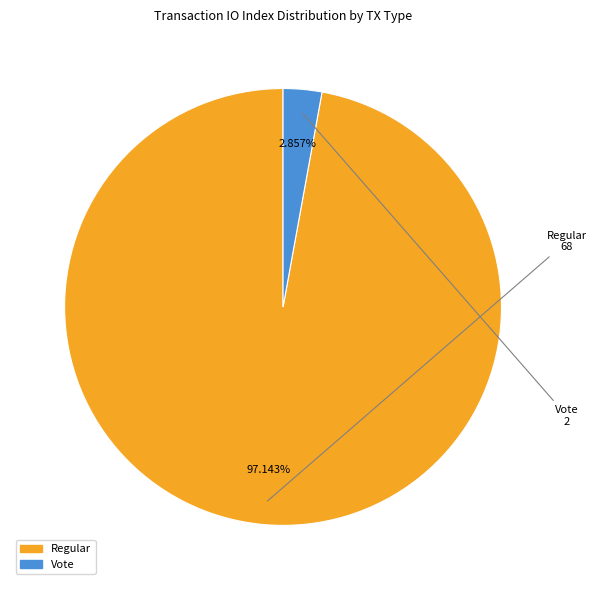

Does any single category account for the majority?

Yes